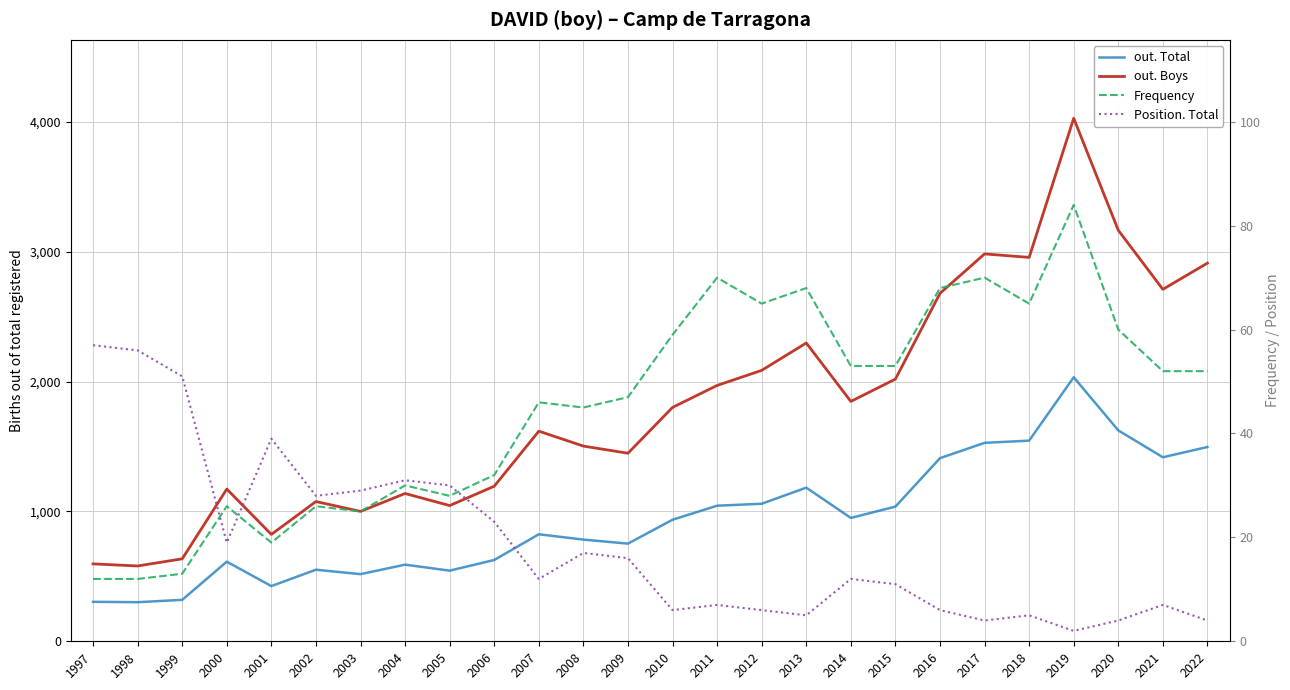

The value of Position. Total at 2019 is 2. True or false?

True